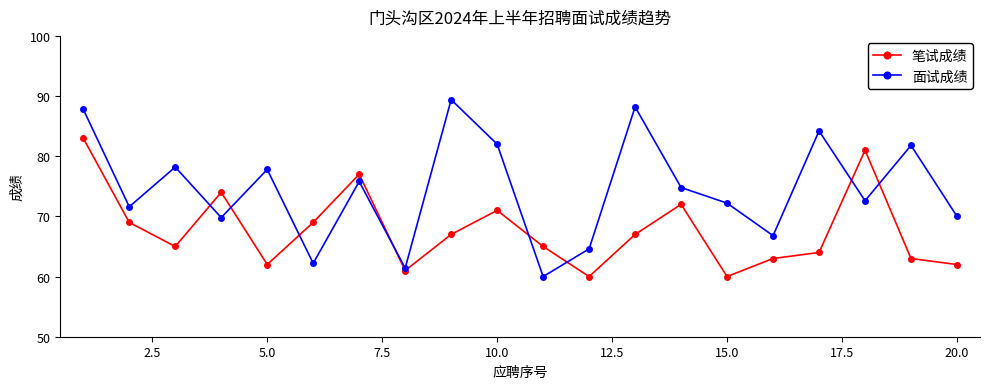

What is the value of the 面试成绩 point at the 16th from the left?

66.8